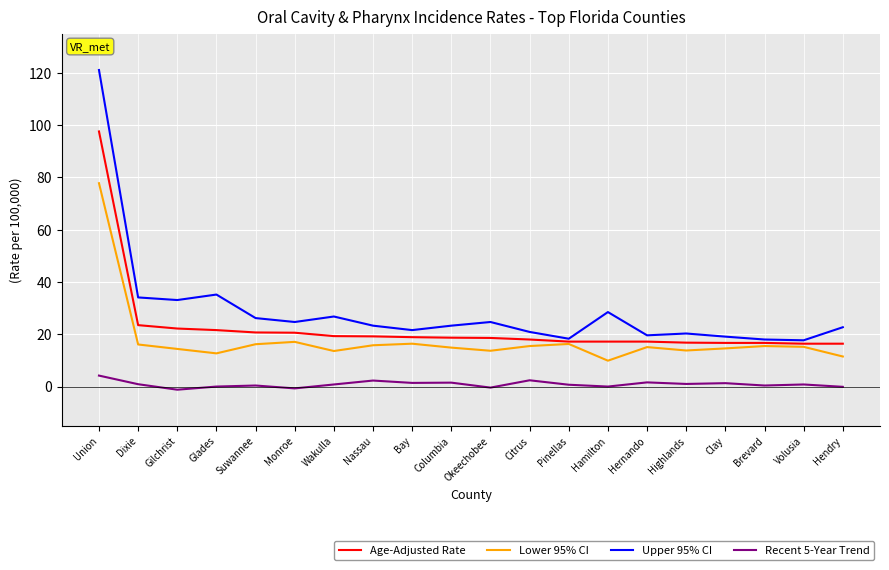

What is the total value across all series at Union?

300.7